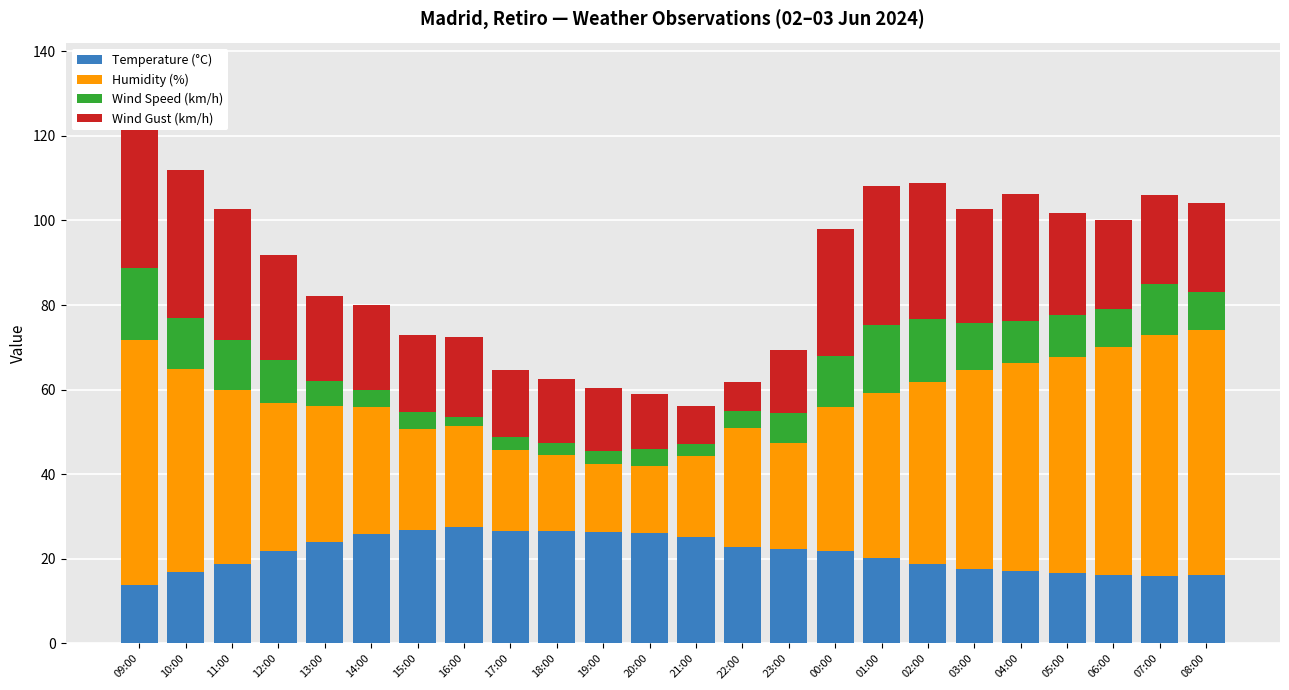

What is the label of the 22nd bar from the right?

11:00